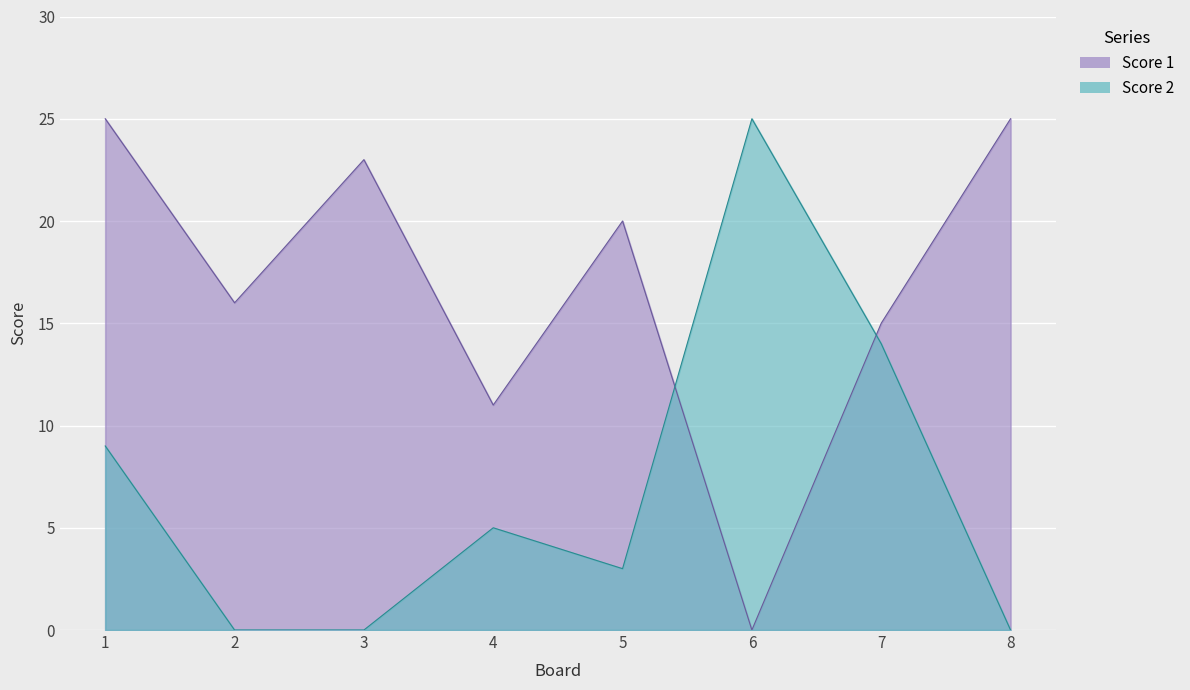

What is the difference between the maximum and minimum values in the Score 1 series?

25